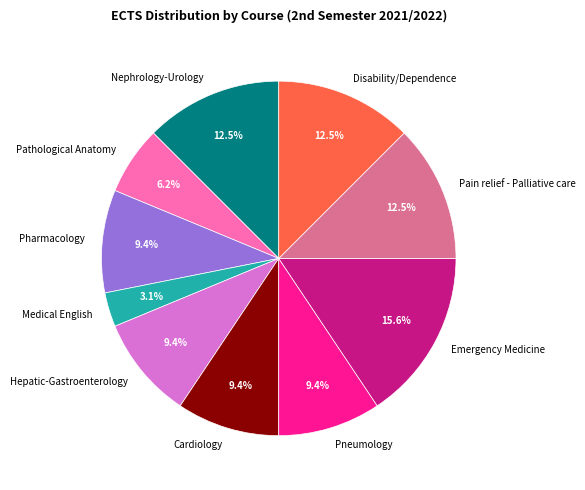

Approximately how many times larger is the value at Hepatic-Gastroenterology compared to Emergency Medicine?

0.6